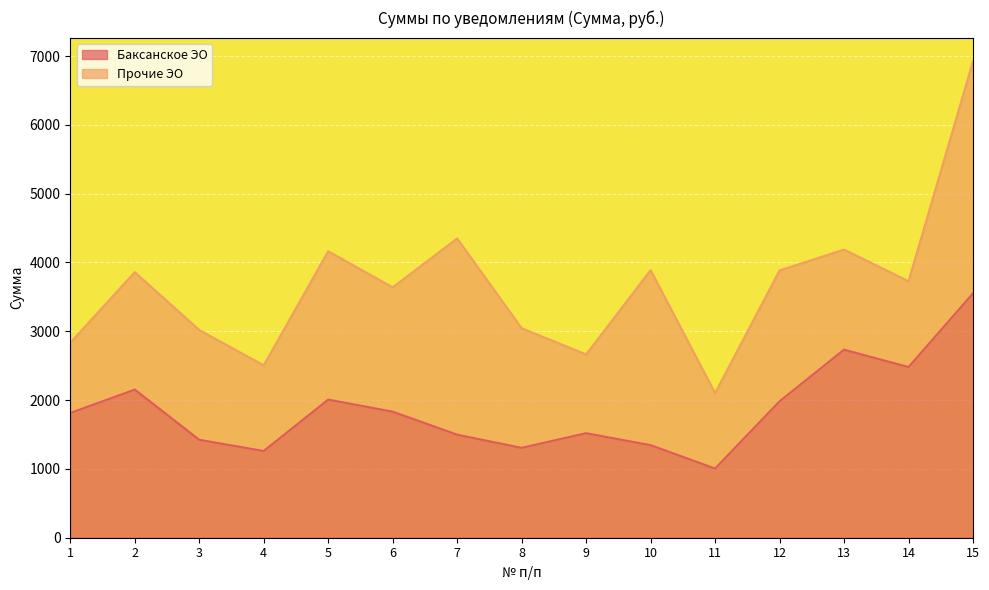

The chart shows a value of 1344.9 at 10. True or false?

True